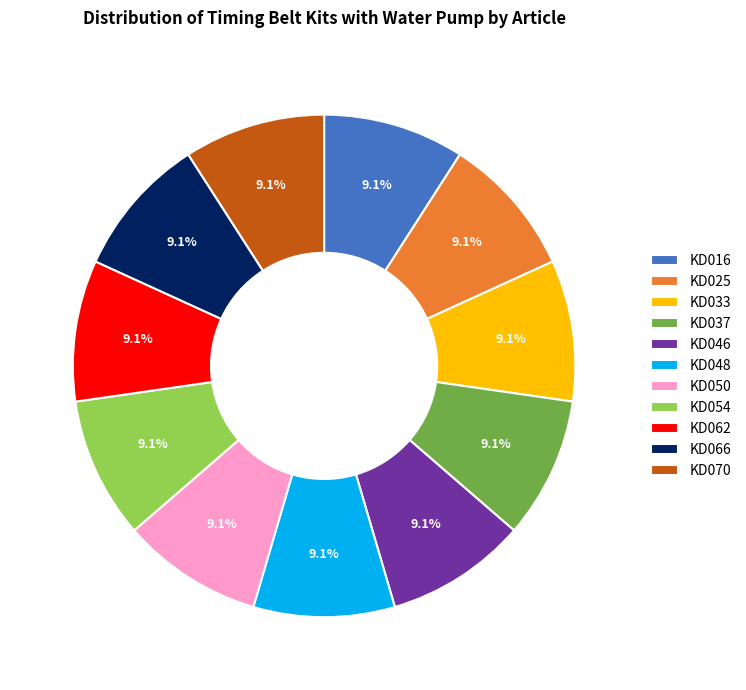

What percentage is the KD016 slice, to the nearest percent?

9%